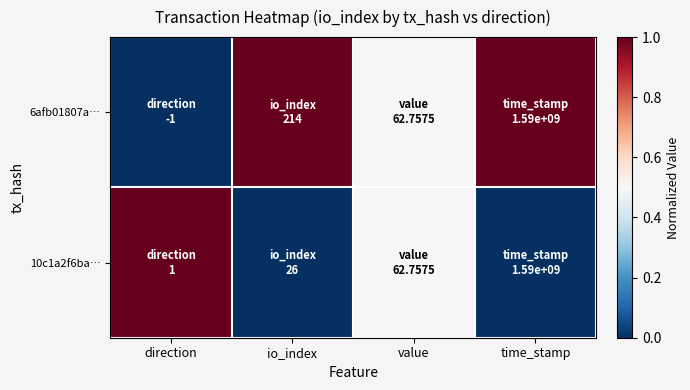

At which category is the sum across all series the highest?

direction